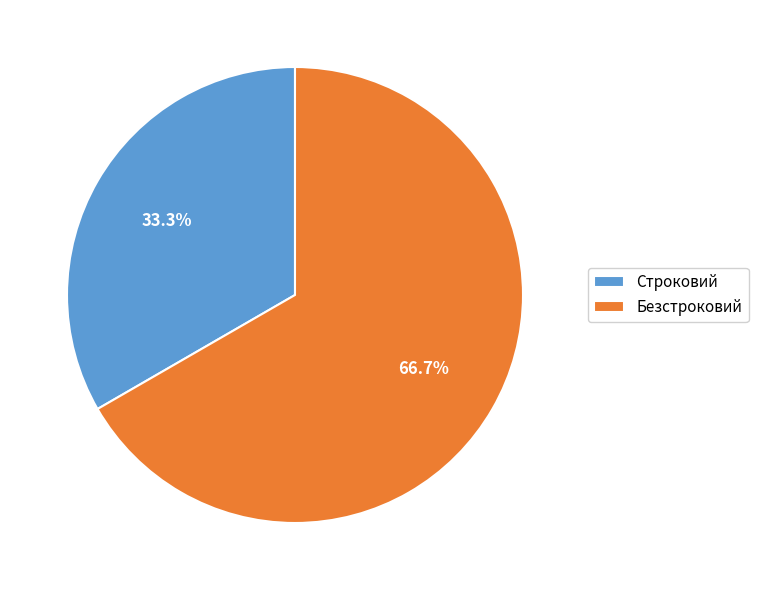

To the nearest percent, what is the combined percentage of Безстроковий and Строковий?

100%